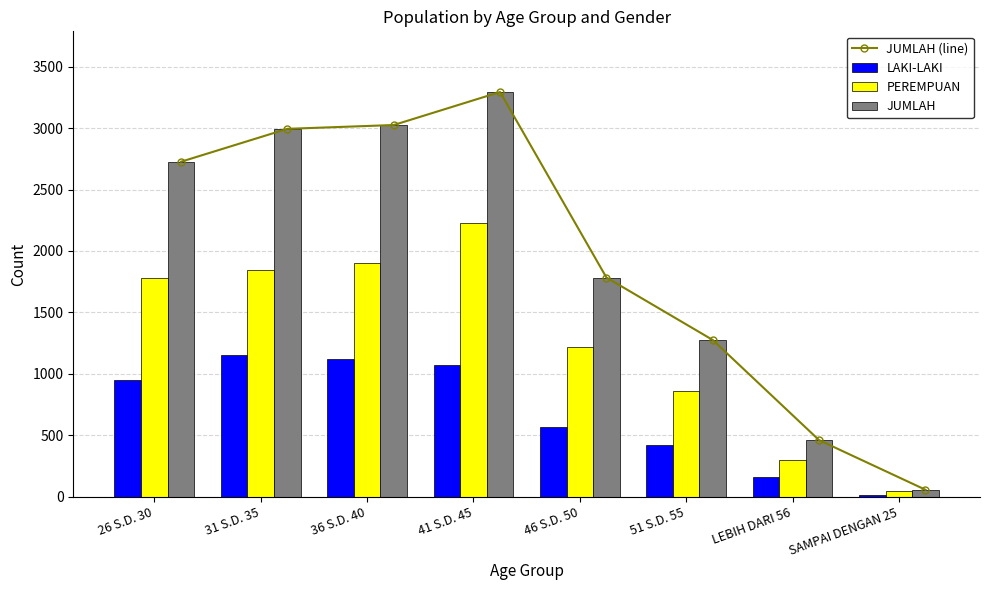

What is the label of the 7th bar from the right?

31 S.D. 35